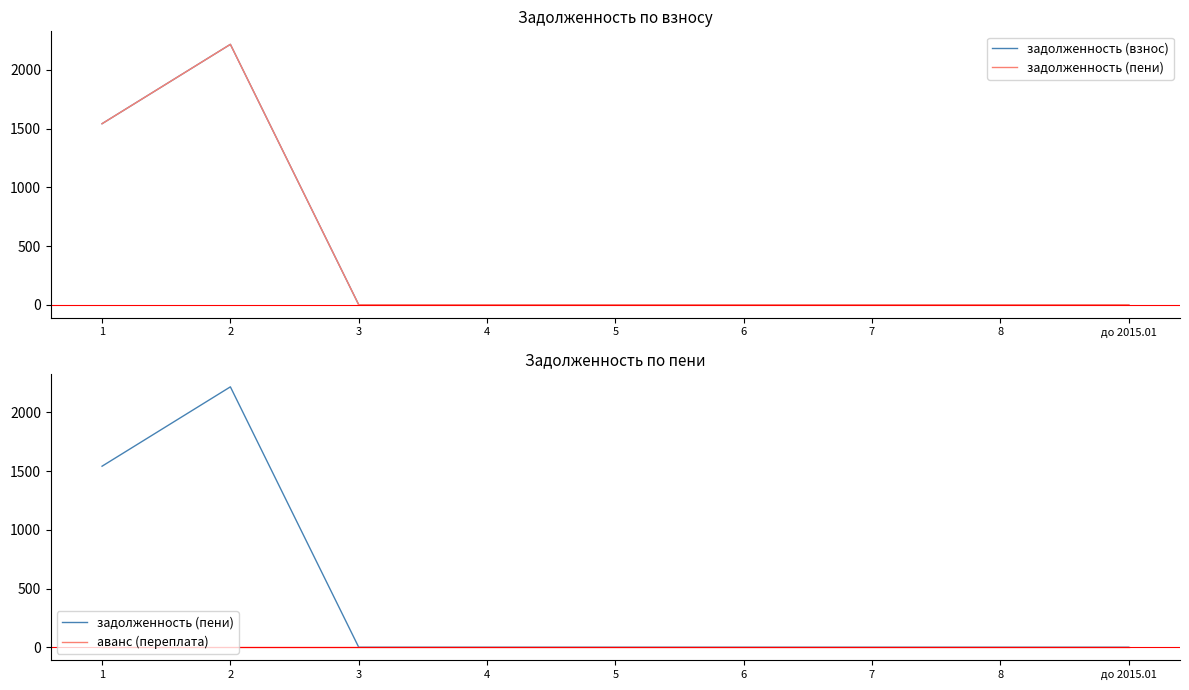

Reading right to left, what are all the values shown in this chart?

задолженность (взнос): 0.0	0.0	0.0	0.0	0.0	0.0	0.0	2217.4	1541.6
задолженность (пени): 0.0	0.0	0.0	0.0	0.0	0.0	0.0	2217.4	1541.6
аванс (переплата): 0.0	0.0	0.0	0.0	0.0	0.0	0.0	0.0	0.0